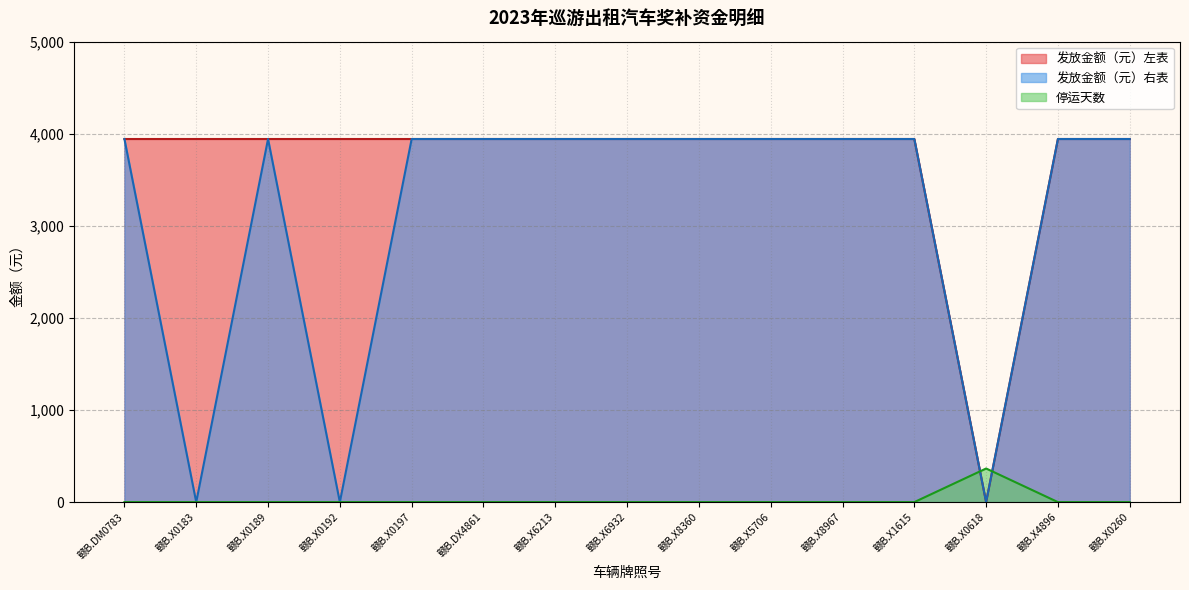

List the series in order of their peak value, lowest first.

停运天数, 发放金额（元）左表, 发放金额（元）右表